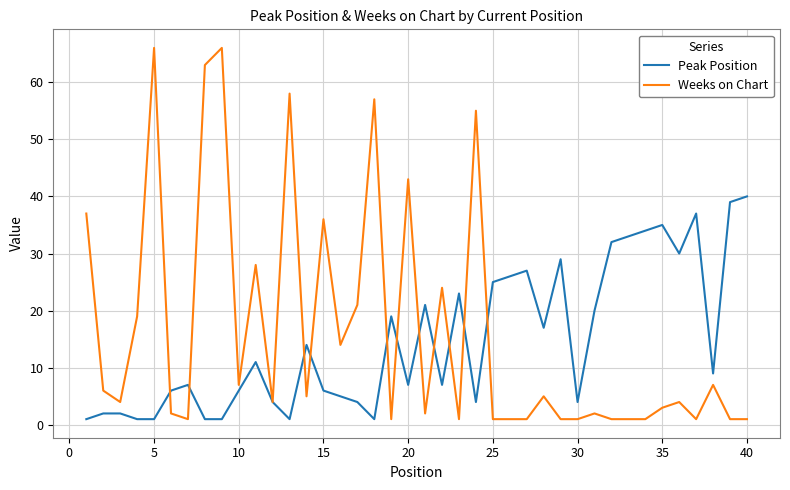

What is the maximum value for Weeks on Chart?

66